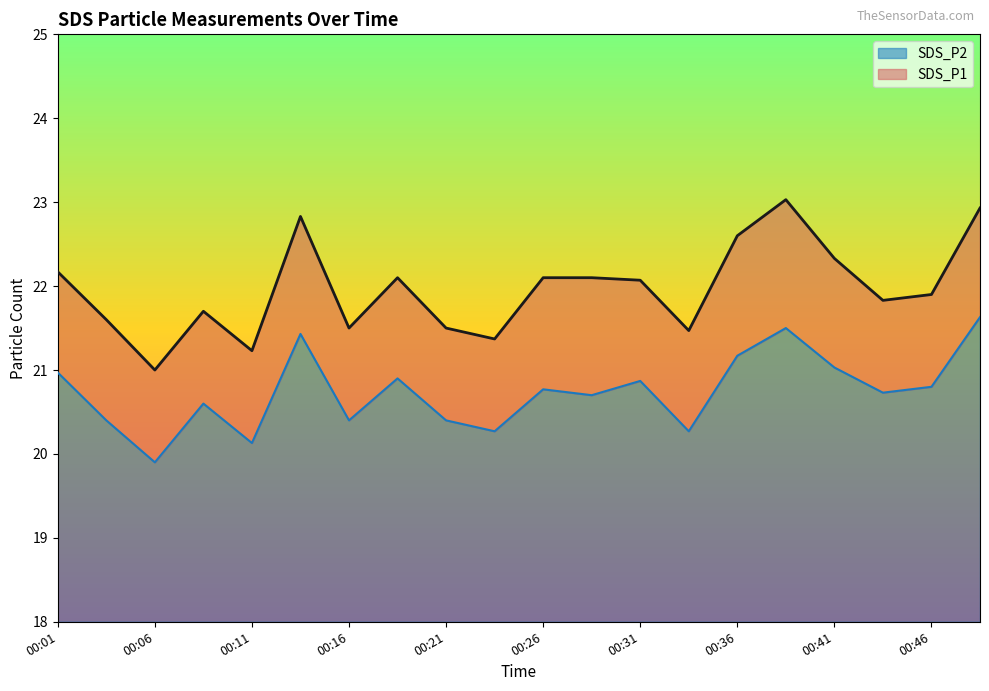

True or false: SDS_P2 and SDS_P1 cross at least once.

False